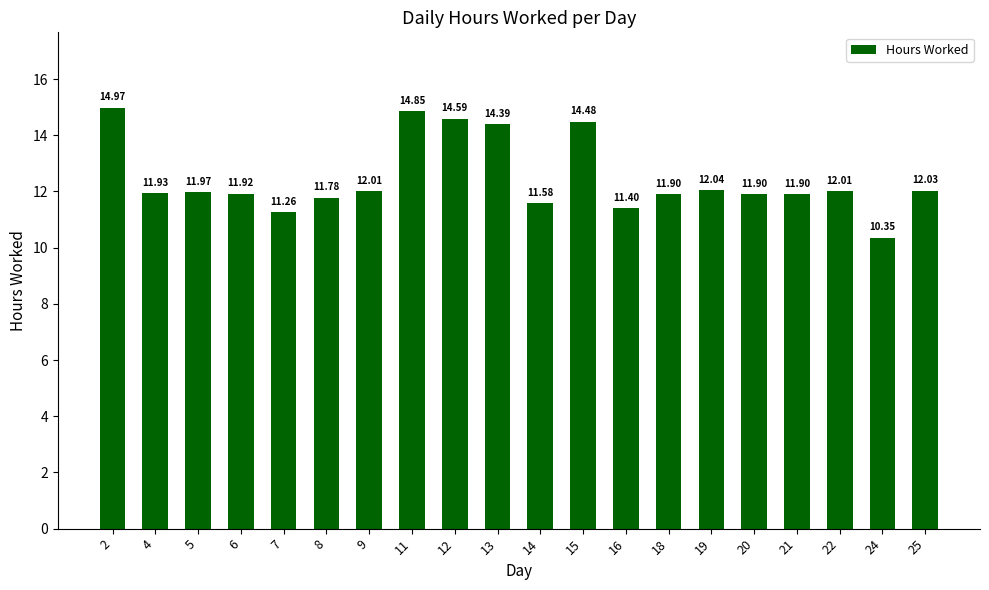

How many bars are there in total?

20